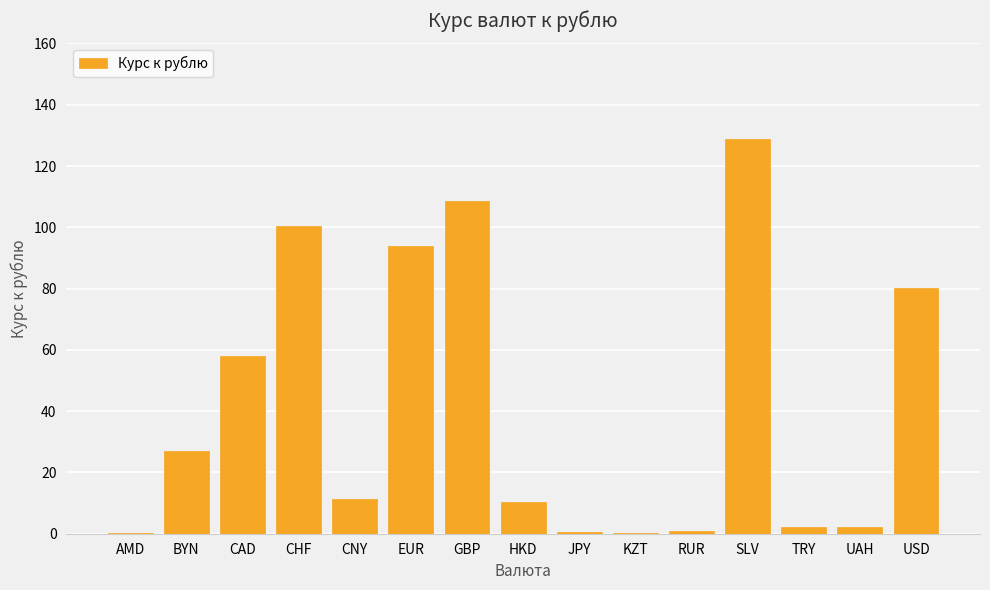

Approximately how many times larger is the value at CHF compared to EUR?

1.1